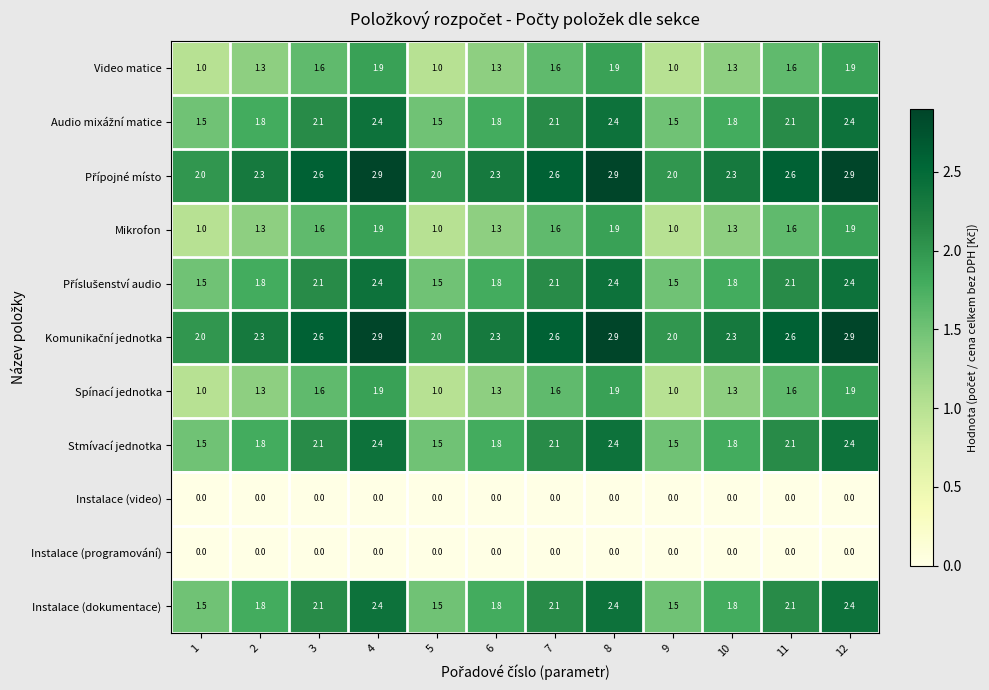

What is the difference between the maximum and second lowest values in the Spínací jednotka series?

0.9